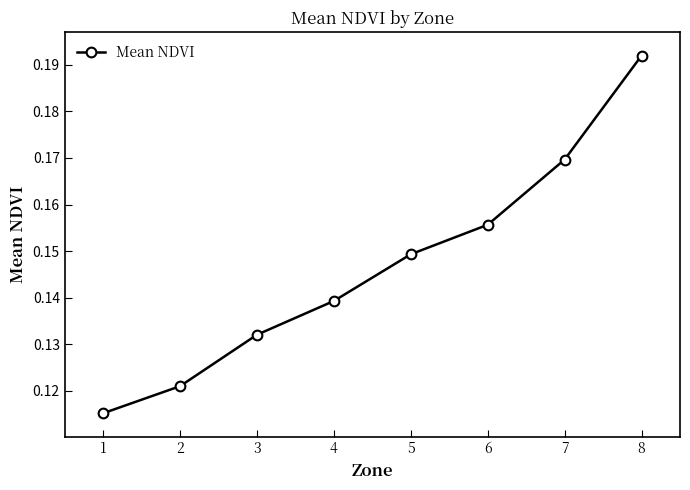

Count the values in the range 0 to 1.

8